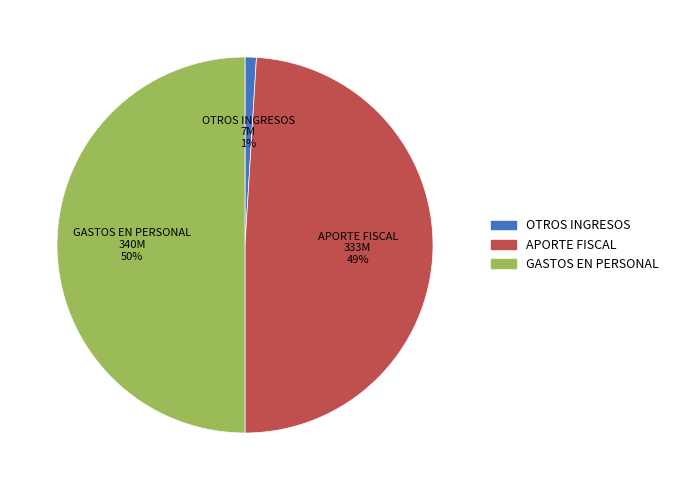

The GASTOS EN PERSONAL slice represents 61% of the pie. True or false?

False